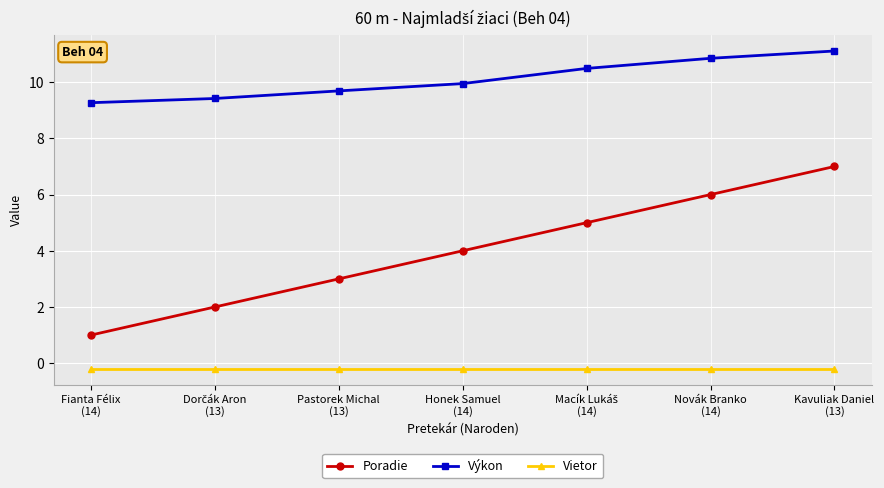

The value of Vietor at Fianta Félix
(14) is -0.2. True or false?

True